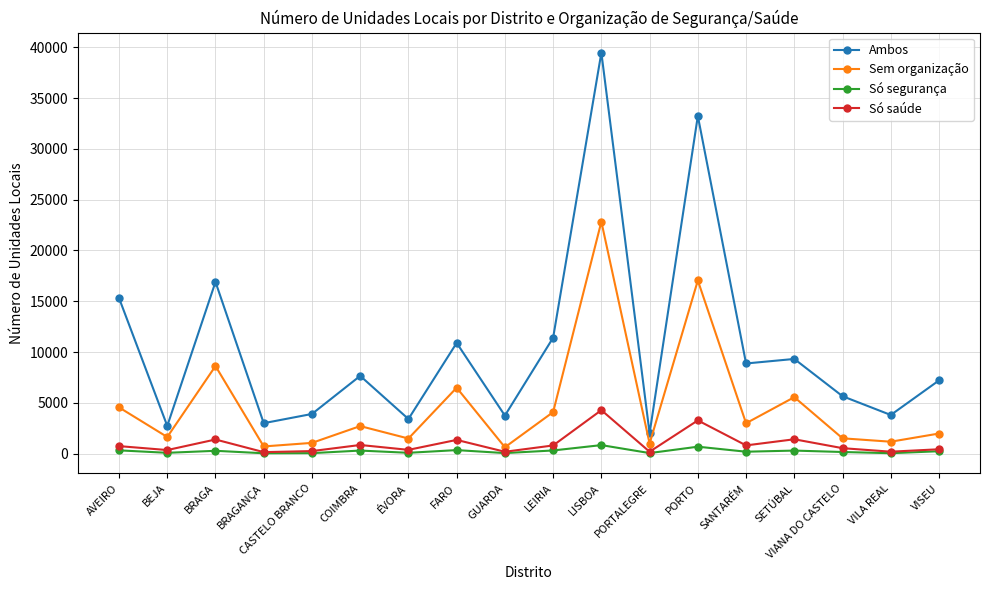

What is the average value of the Sem organização series?

4777